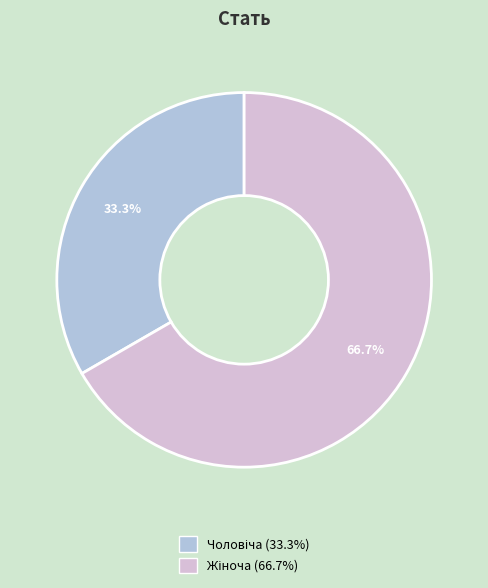

Is there a majority slice in this chart?

Yes